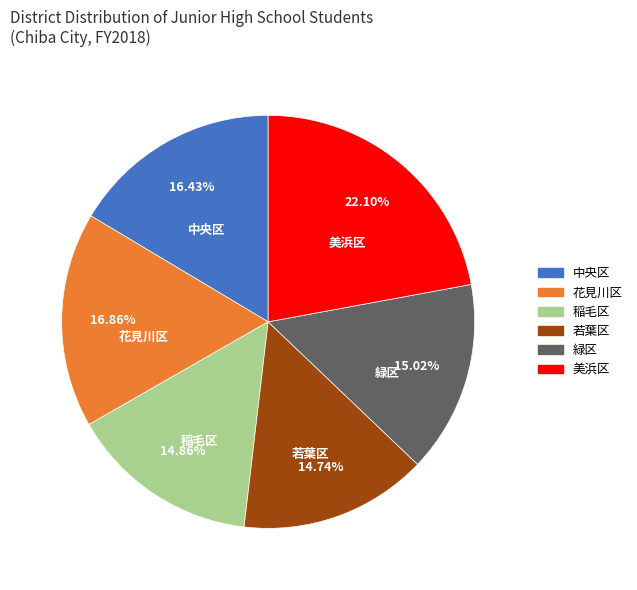

Approximately how many times larger is the value at 中央区 compared to 花見川区?

1.0